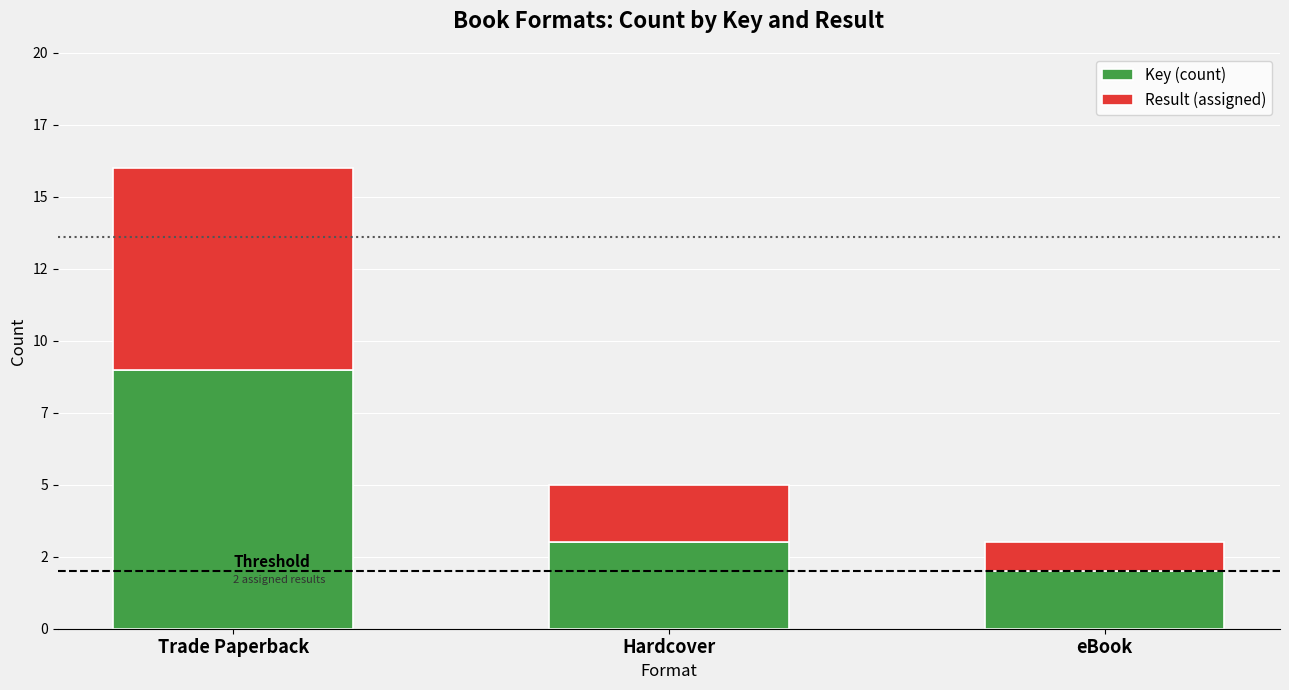

Does the chart contain any negative values?

No